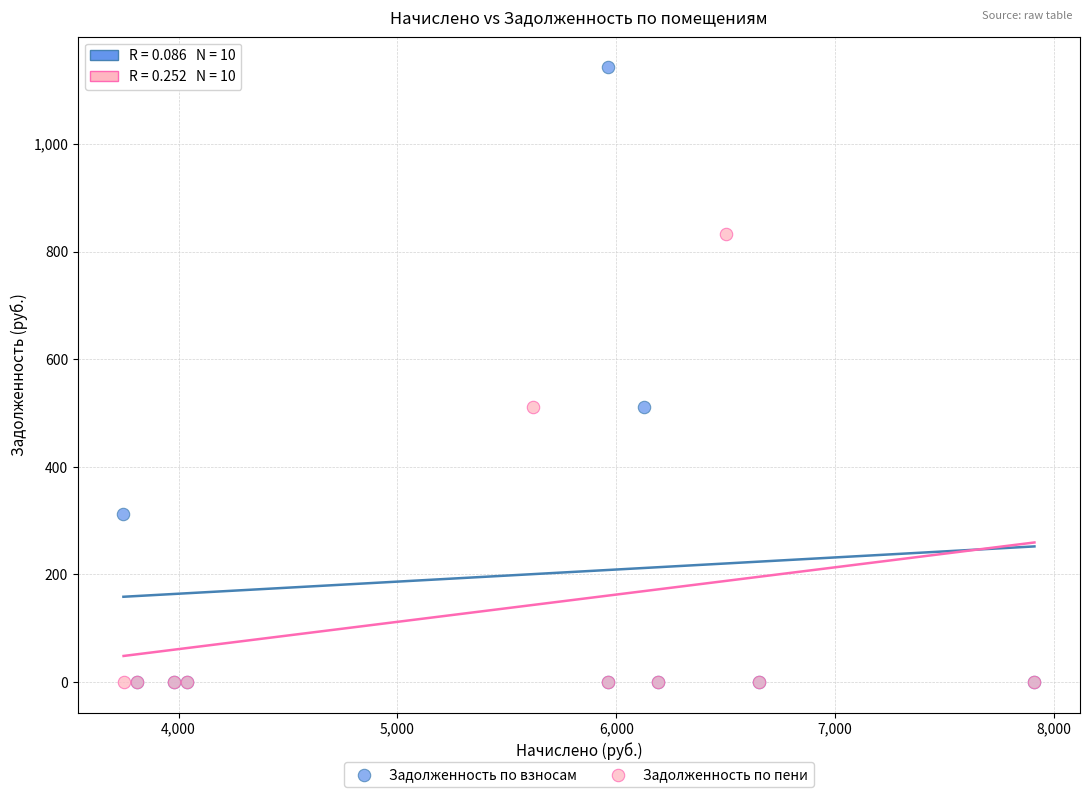

Which series contains the highest Y value?

Задолженность по взносам